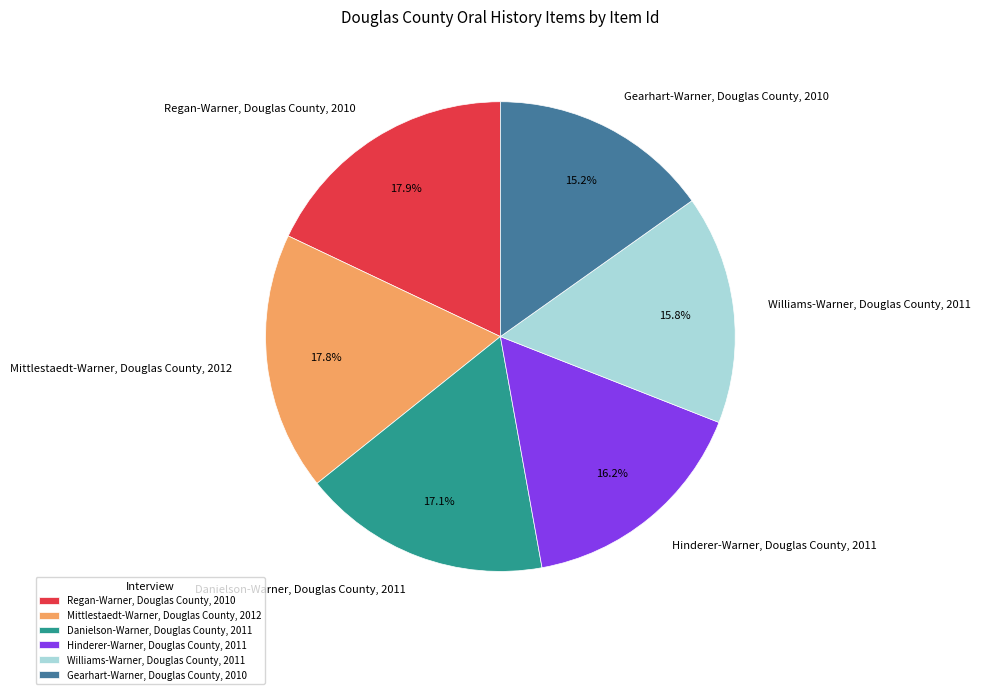

Which slice is the smallest?

Gearhart-Warner, Douglas County, 2010